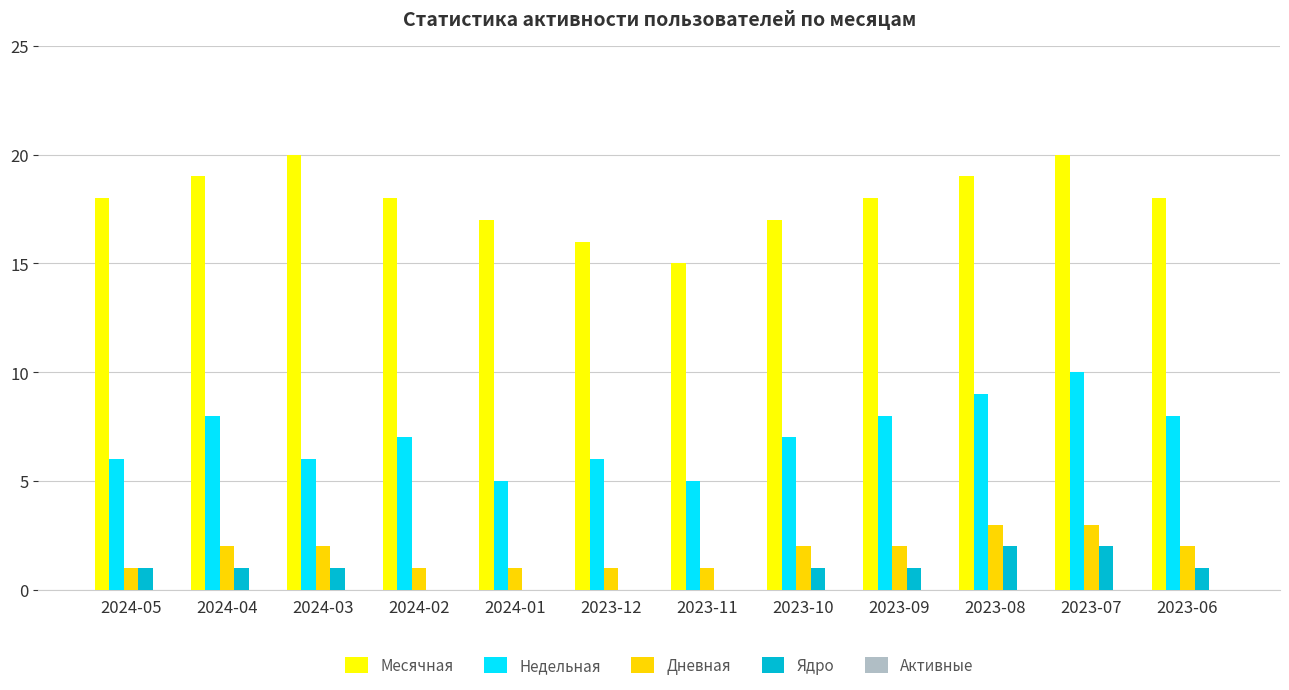

Is it true that Ядро equals 2 at 2023-07?

True